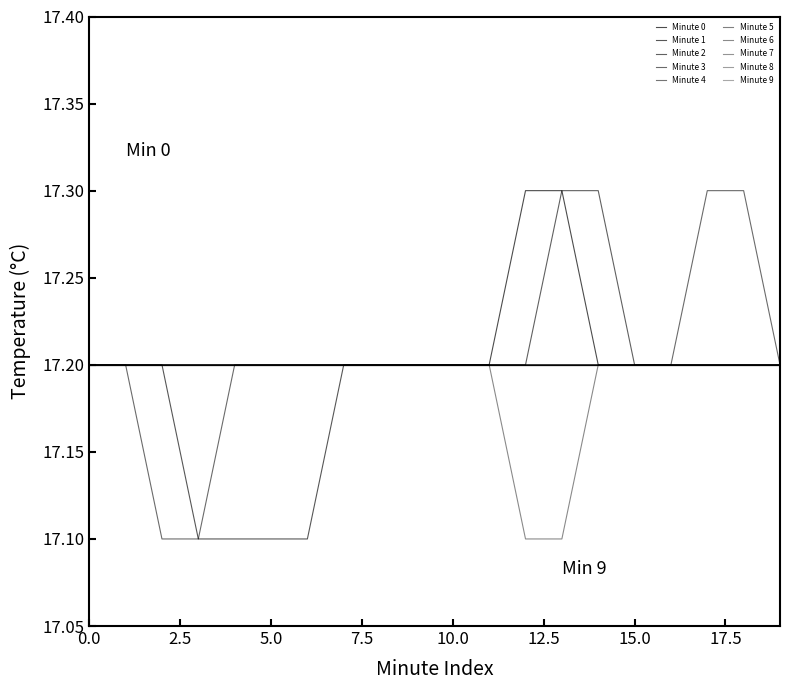

Is this an area chart (filled region under the line)?

No